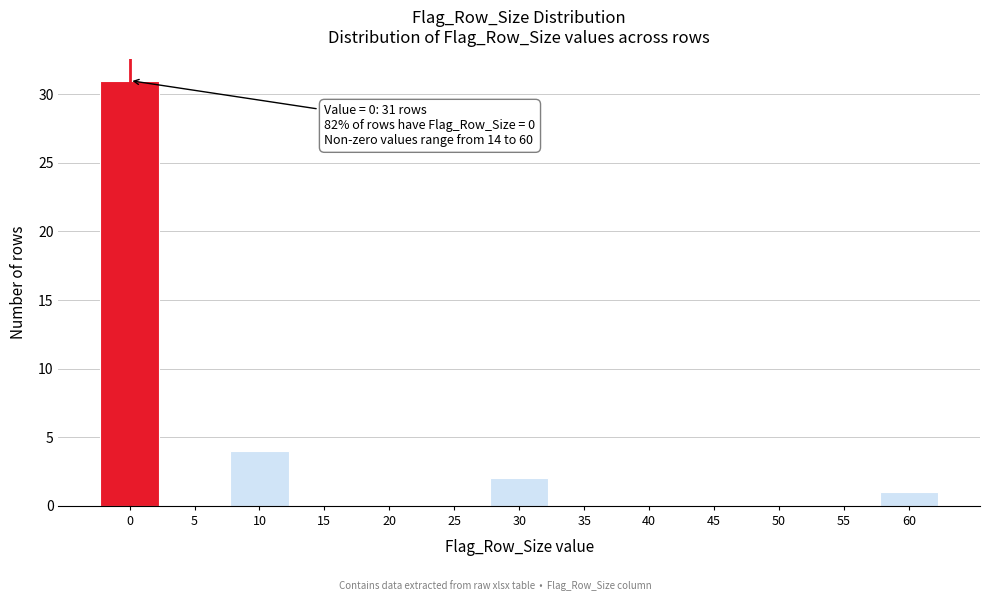

Reading right to left, list all the values displayed in this chart.

60=1	55=0	50=0	45=0	40=0	35=0	30=2	25=0	20=0	15=0	10=4	5=0	0=31